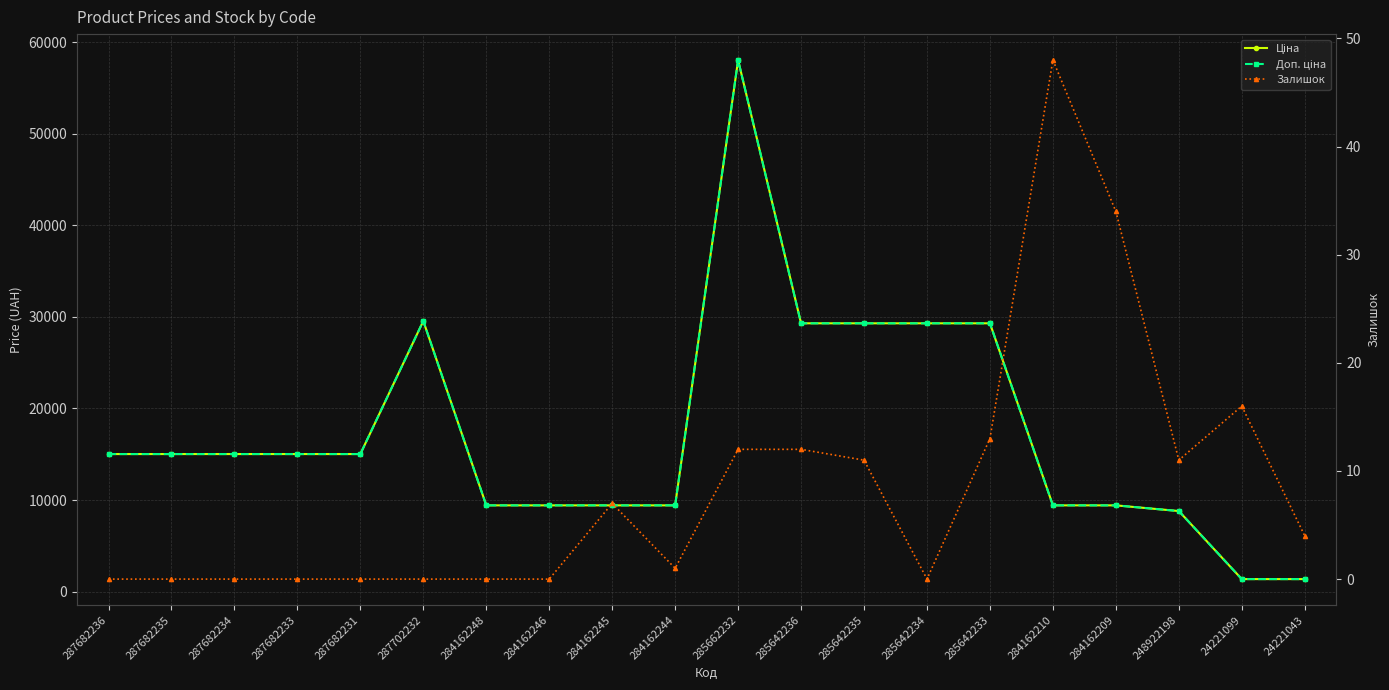

What is the spread (max minus min) of values at 287682231?

15019.2